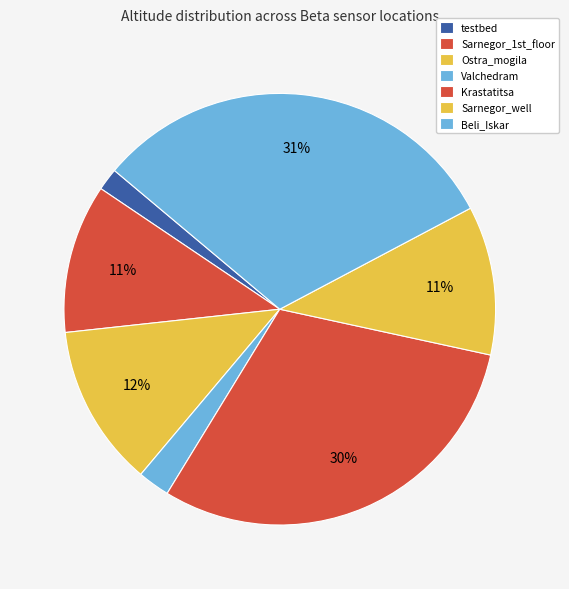

Which category has the smallest portion of the pie?

testbed (B01)